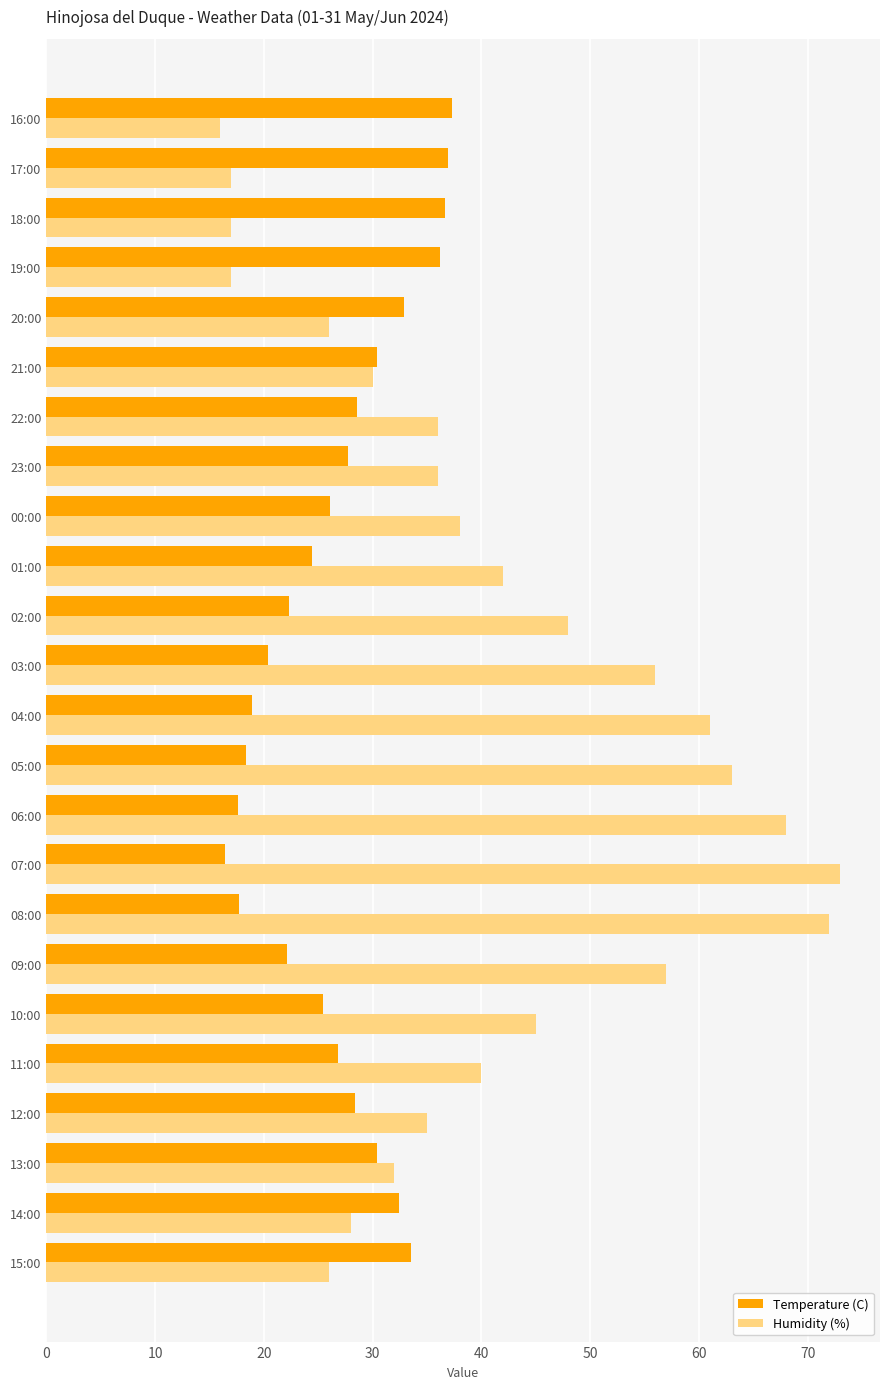

Between 04:00 and 00:00, which series saw the biggest shift?

Humidity (%)